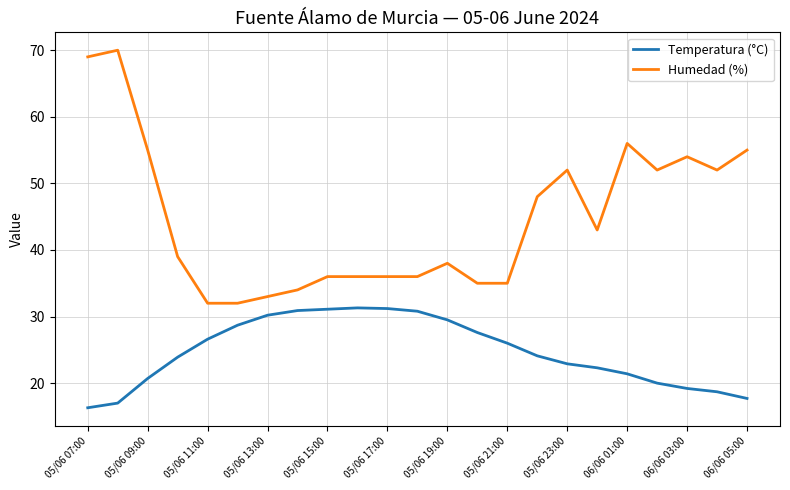

True or false: Humedad (%) and Temperatura (°C) intersect in this chart.

False